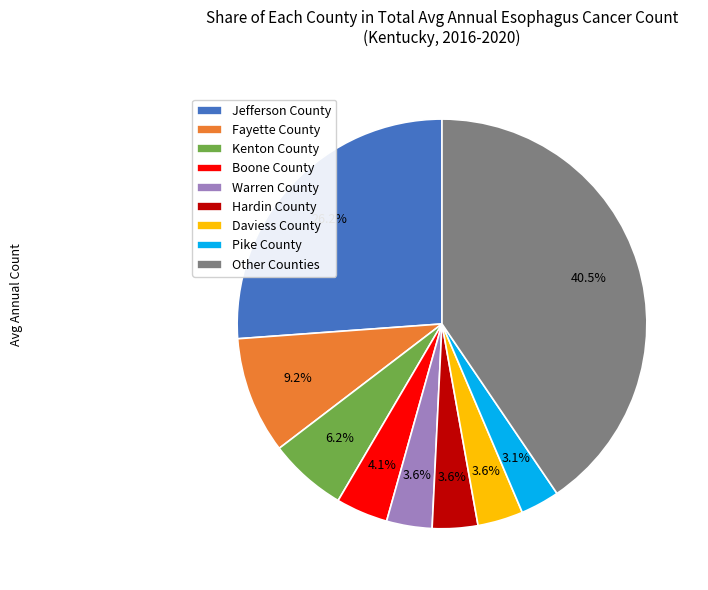

How much of the chart is everything except Boone County?

95.9%